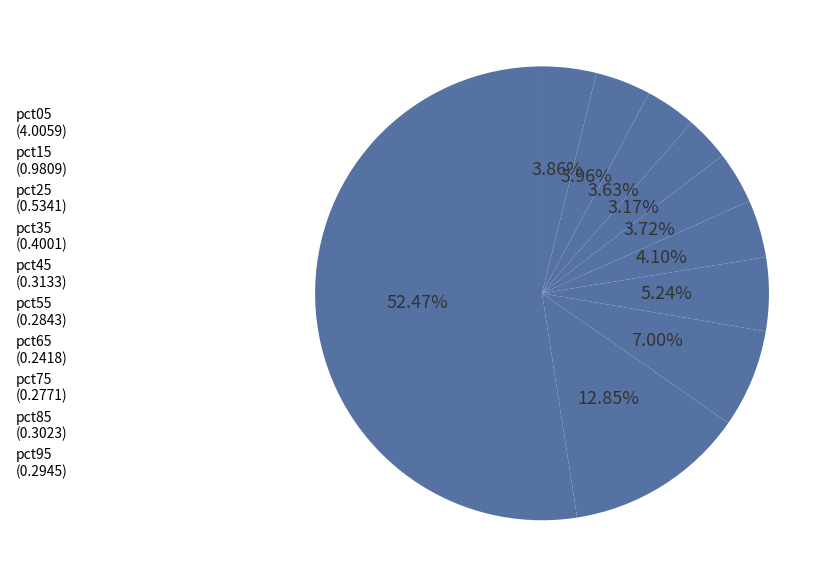

Count the number of slices in the pie.

10